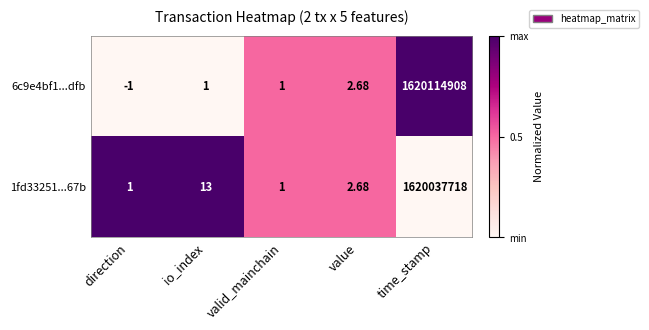

Which series has the widest spread of values?

6c9e4bf1...dfb